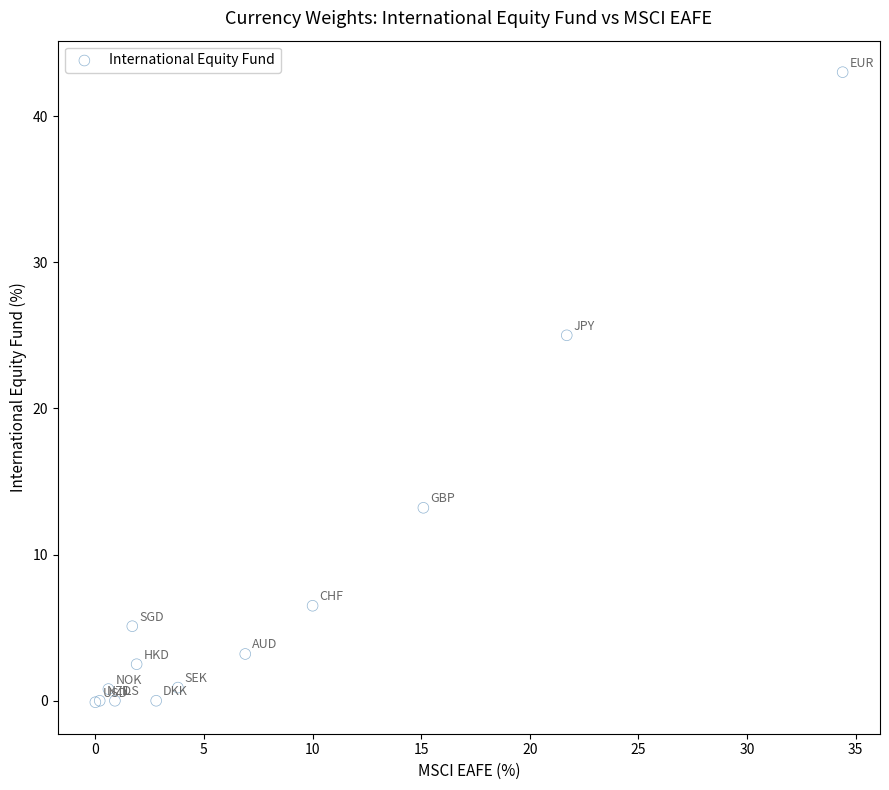

What Y value in the scatter plot is closest to 21?

25.0